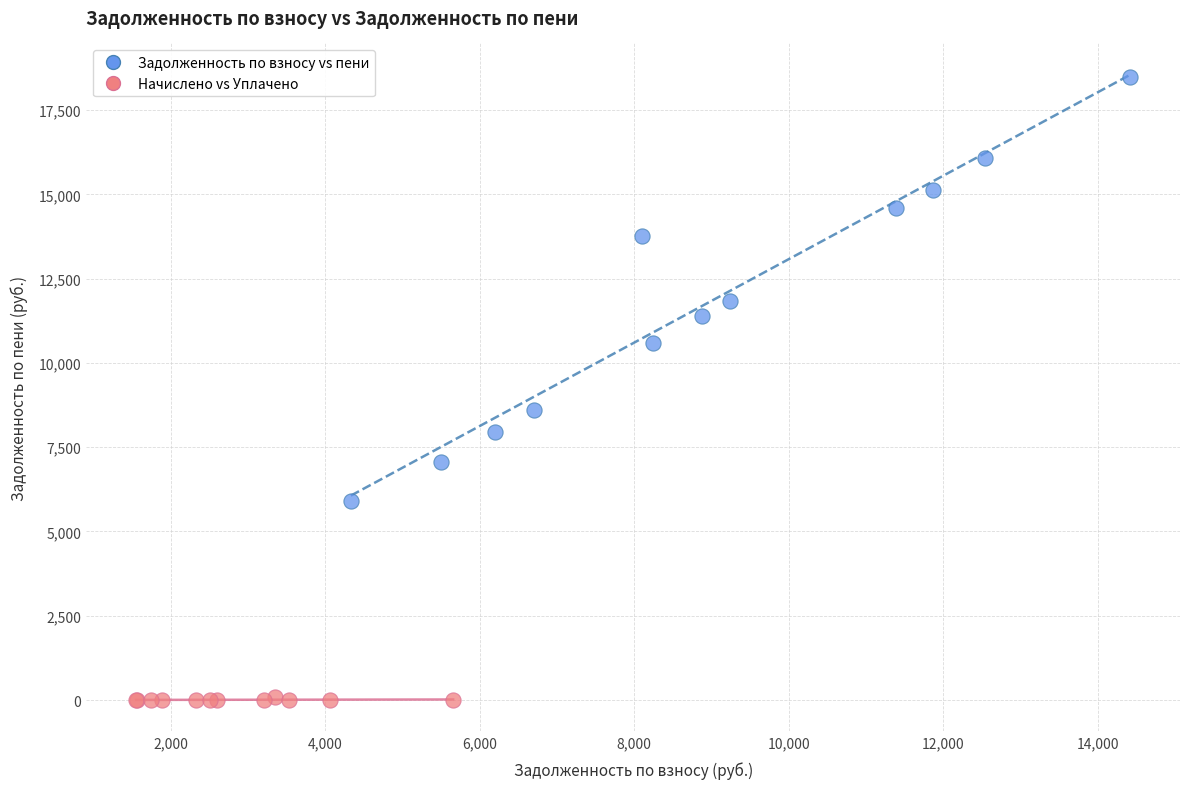

Which series reaches the minimum Y coordinate?

Начислено vs Уплачено